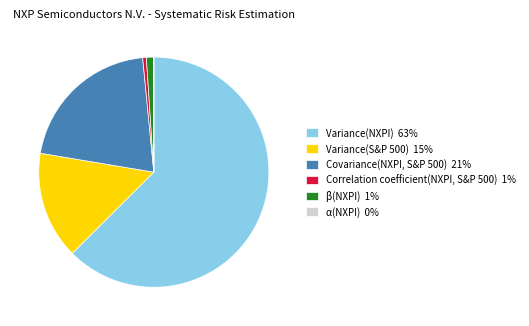

The β(NXPI) 1% slice represents 1% of the pie. True or false?

True